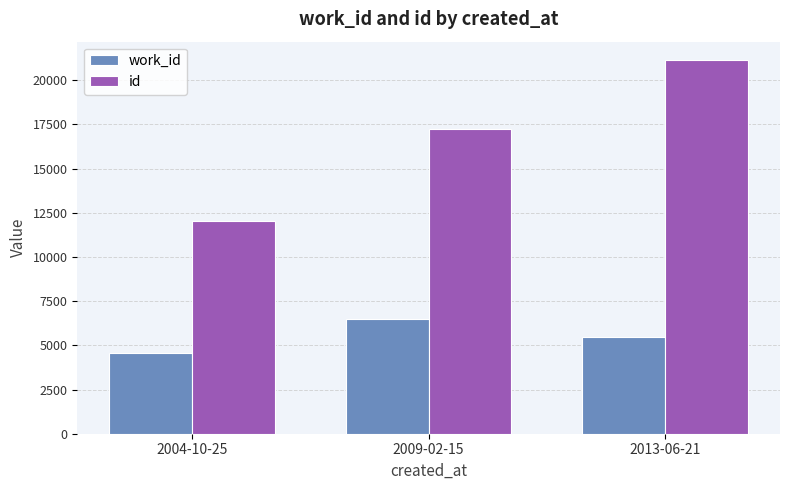

Where is work_id nearest to the value 5527?

2013-06-21